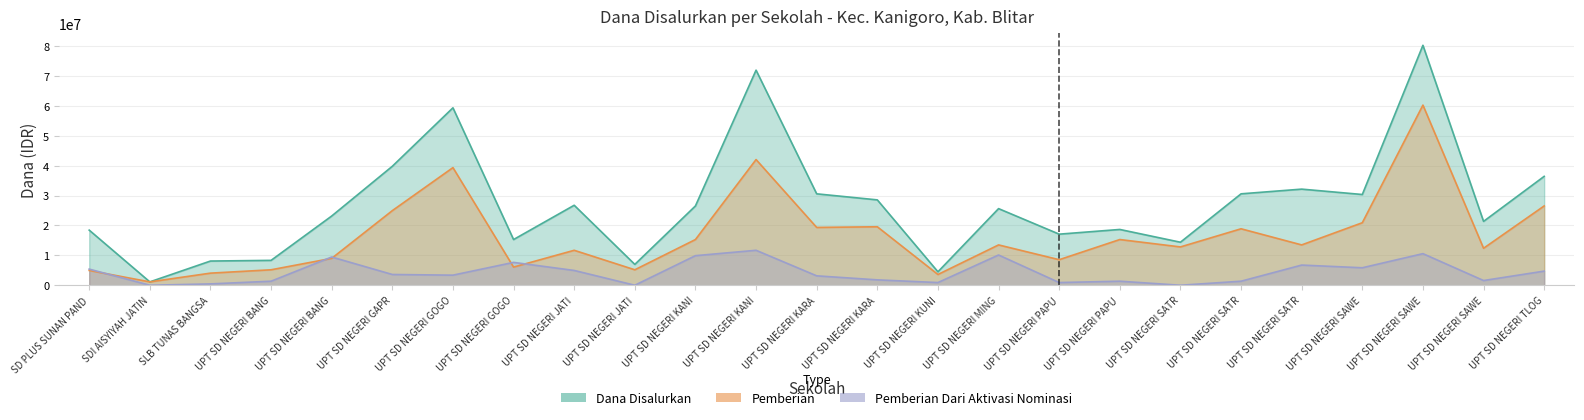

Which label corresponds to the smallest value in the chart?

SDI AISYIYAH JATIN